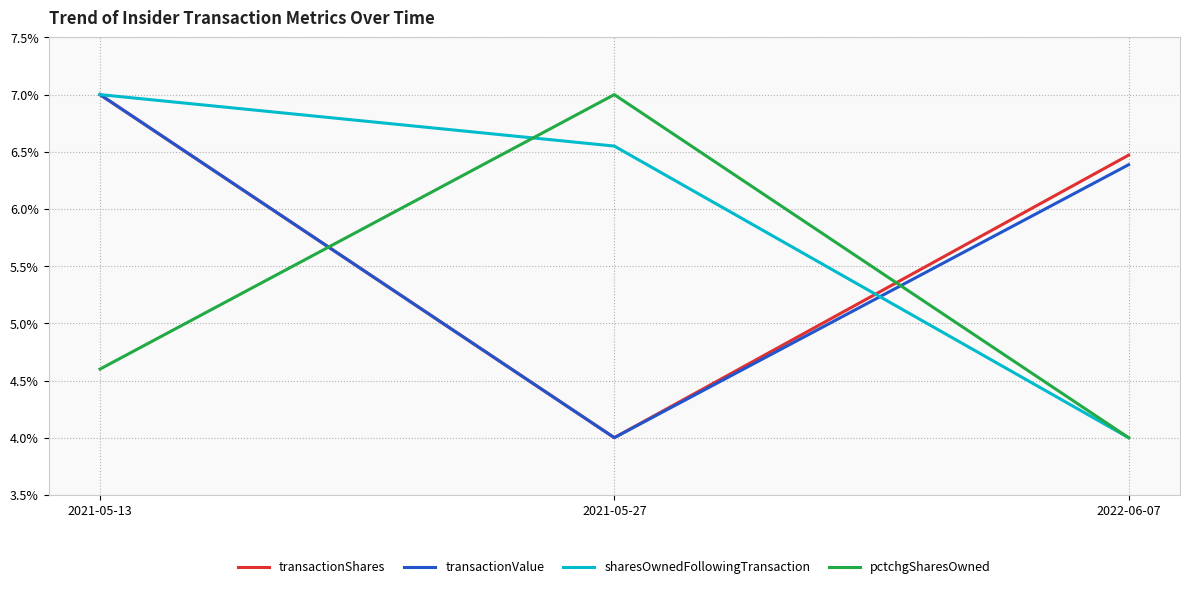

What is the difference between the sharesOwnedFollowingTransaction values at 2021-05-27 and 2021-05-13?

0.5